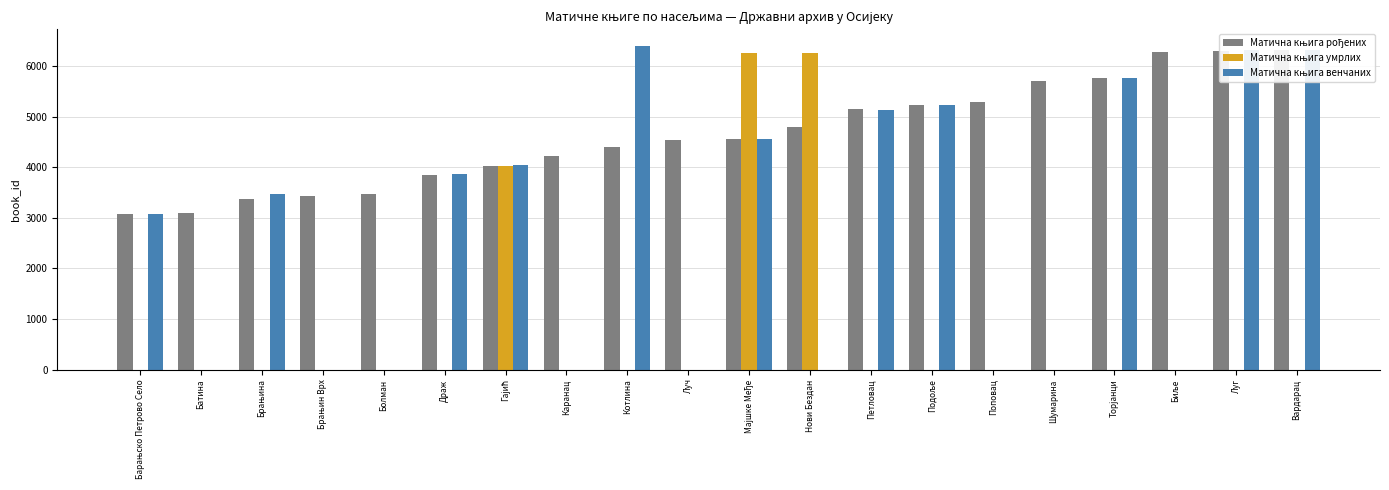

Rank the categories by Матична књига рођених value from highest to lowest.

Вардарац, Луг, Биље, Торјанци, Шумарина, Поповац, Подоље, Петловац, Нови Бездан, Мајшке Међе, Луч, Котлина, Каранац, Гајић, Драж, Болман, Брањин Врх, Брањина, Батина, Барањско Петрово Село